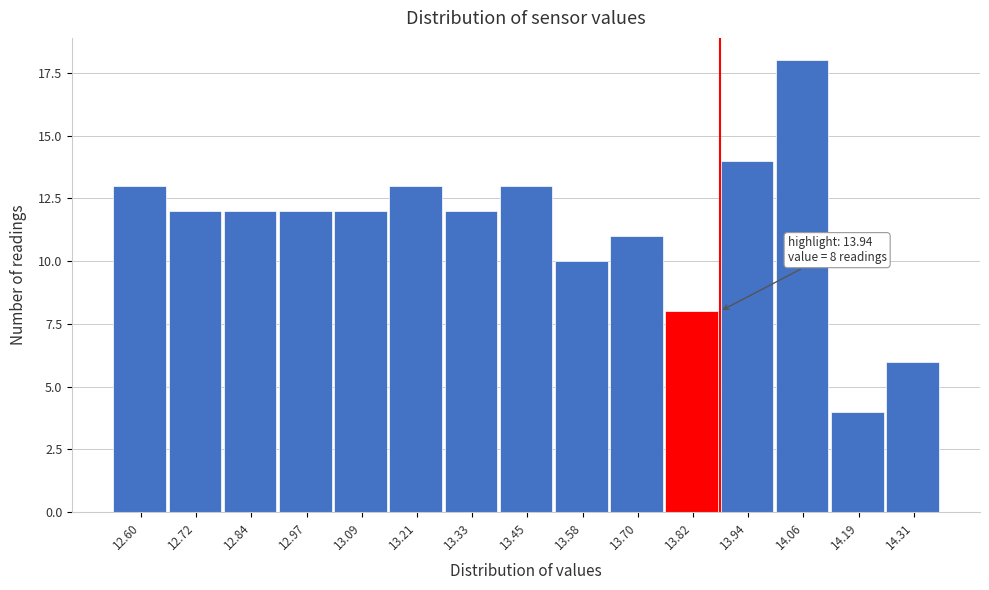

Reading left to right, list all the values displayed in this chart.

12.60=13	12.72=12	12.84=12	12.97=12	13.09=12	13.21=13	13.33=12	13.45=13	13.58=10	13.70=11	13.82=8	13.94=14	14.06=18	14.19=4	14.31=6